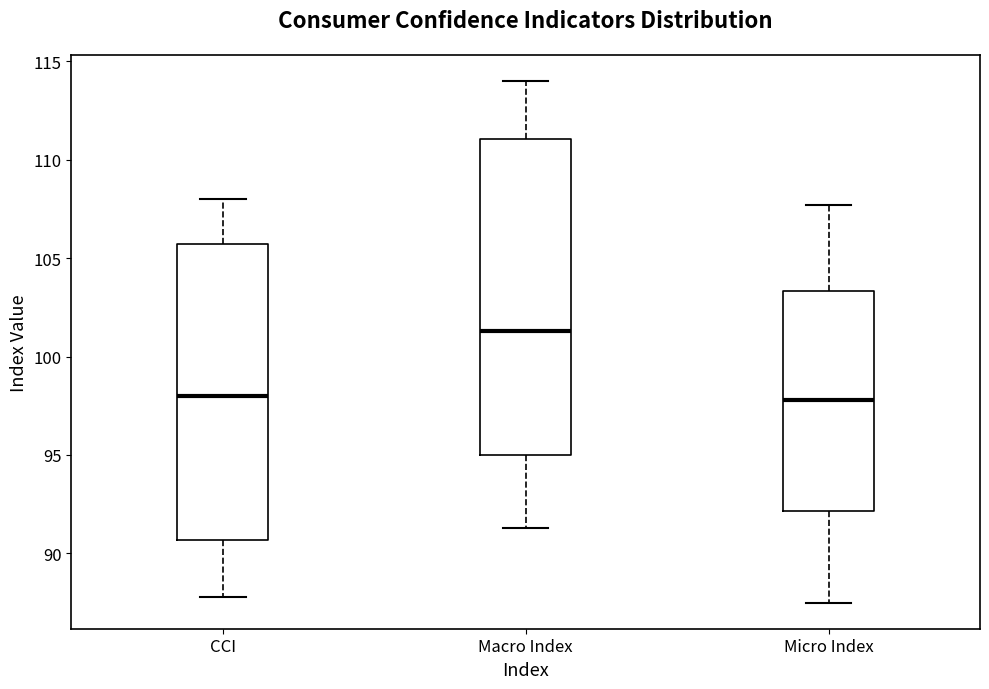

Which box is the tallest, from its lower edge to its upper edge?

Macro Index